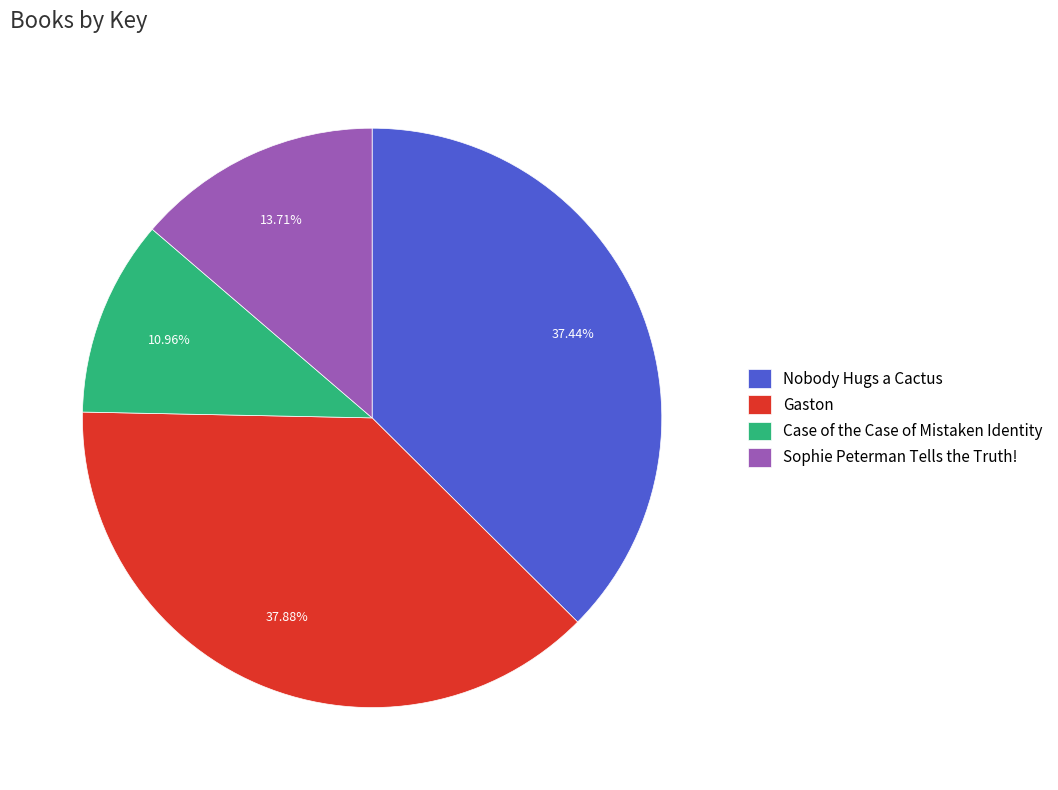

To the nearest percent, what is the difference between the Sophie Peterman Tells the Truth! and Case of the Case of Mistaken Identity slice percentages?

3%